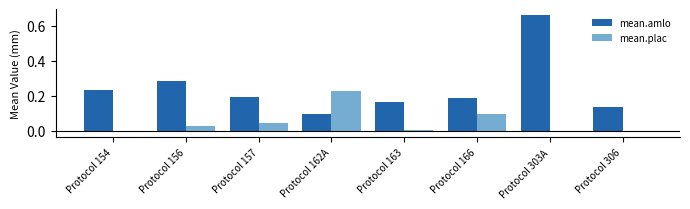

Which category has the highest value across all series?

Protocol 303A